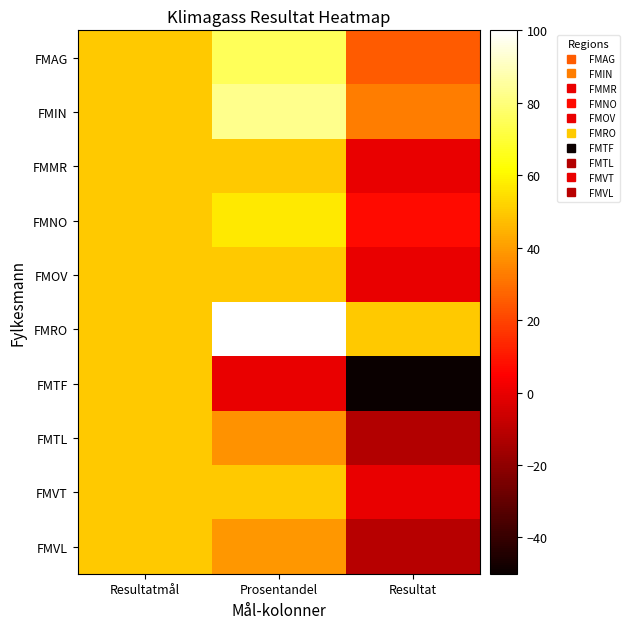

Reading left to right, list all the values displayed in this chart.

FMAG: Resultatmål=50.0	Prosentandel=75.0	Resultat=25.0
FMIN: Resultatmål=50.0	Prosentandel=83.0	Resultat=33.0
FMMR: Resultatmål=50.0	Prosentandel=50.0	Resultat=0.0
FMNO: Resultatmål=50.0	Prosentandel=57.0	Resultat=7.0
FMOV: Resultatmål=50.0	Prosentandel=50.0	Resultat=0.0
FMRO: Resultatmål=50.0	Prosentandel=100.0	Resultat=50.0
FMTF: Resultatmål=50.0	Prosentandel=0.0	Resultat=-50.0
FMTL: Resultatmål=50.0	Prosentandel=37.5	Resultat=-12.0
FMVT: Resultatmål=50.0	Prosentandel=50.0	Resultat=0.0
FMVL: Resultatmål=50.0	Prosentandel=39.0	Resultat=-11.0